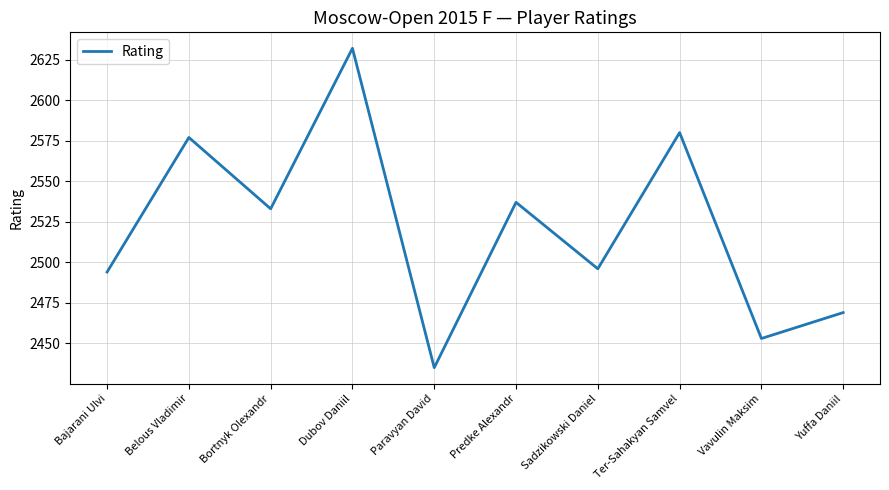

True or false: the data shows 3562 at Belous Vladimir.

False